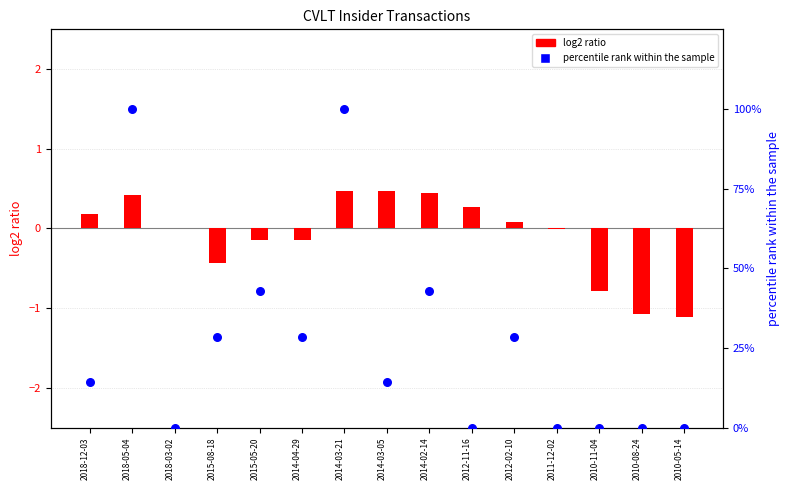

Is the value of percentile rank within the sample at 2018-03-02 greater than the value of log2 ratio at 2011-12-02?

Yes